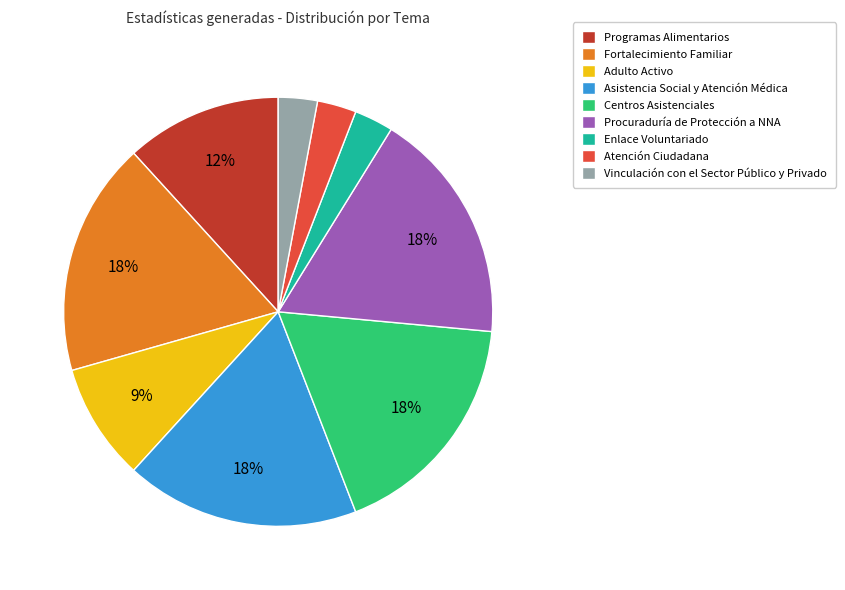

To the nearest percent, what is the difference between the Programas Alimentarios and Vinculación con el Sector Público y Privado slice percentages?

9%